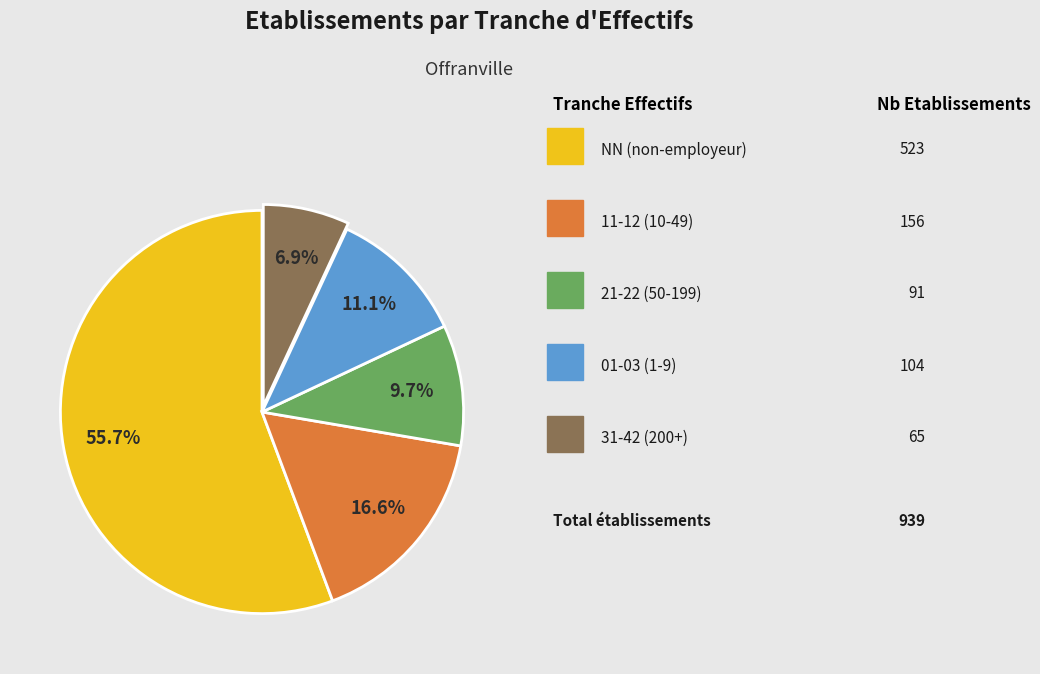

Count the number of slices in the pie.

5